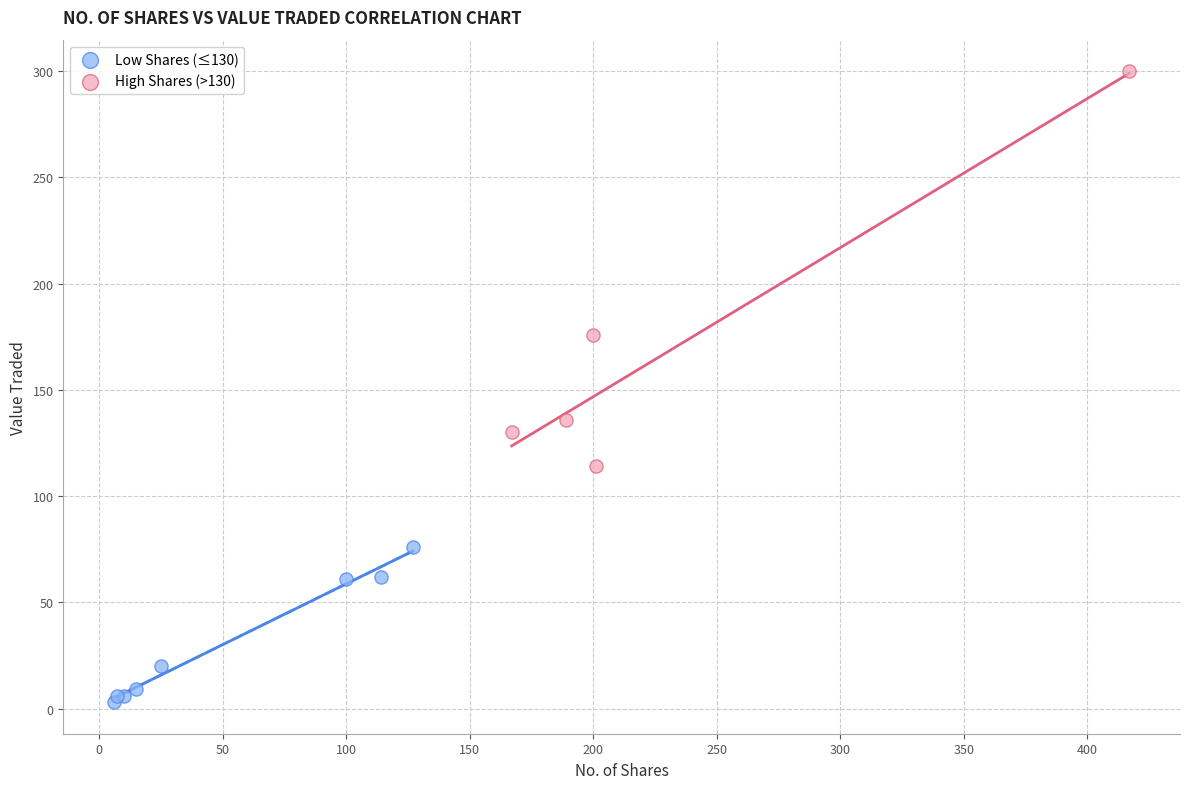

Which series reaches the minimum Y coordinate?

Low Shares (≤130)